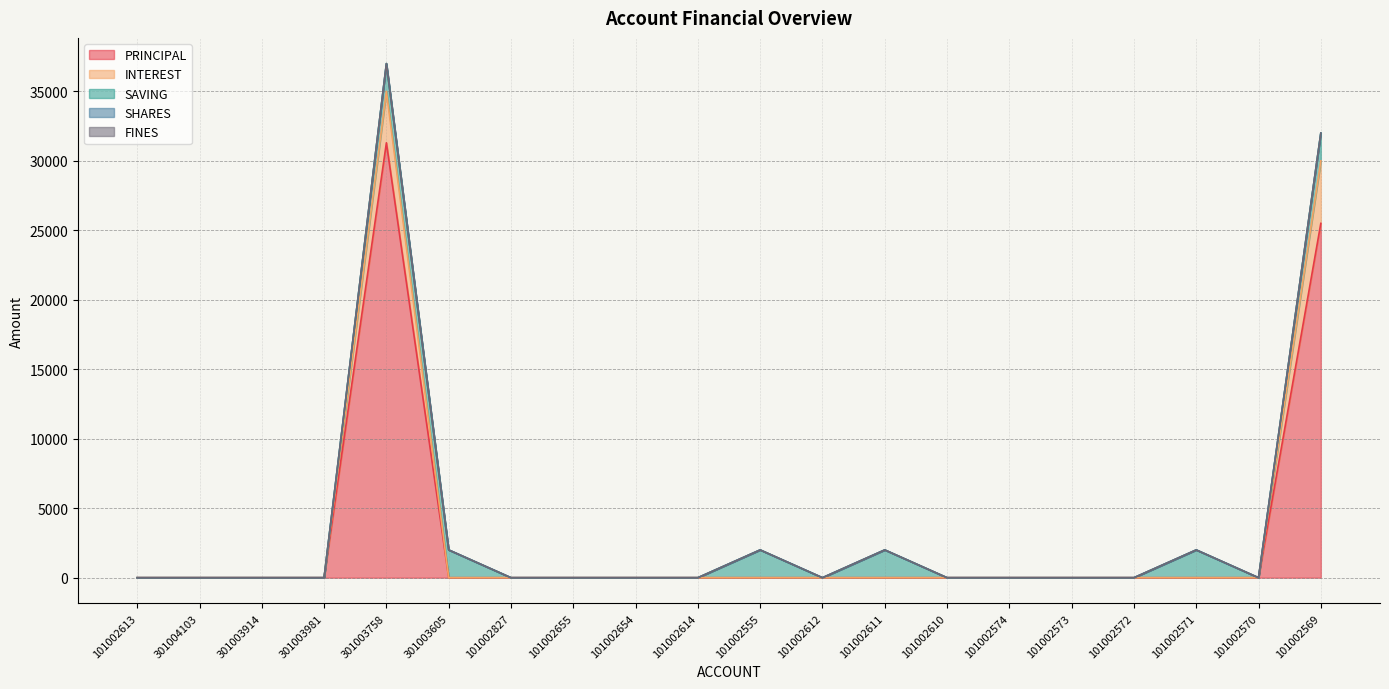

Which has a higher value, 101002612 or 101002610?

101002612